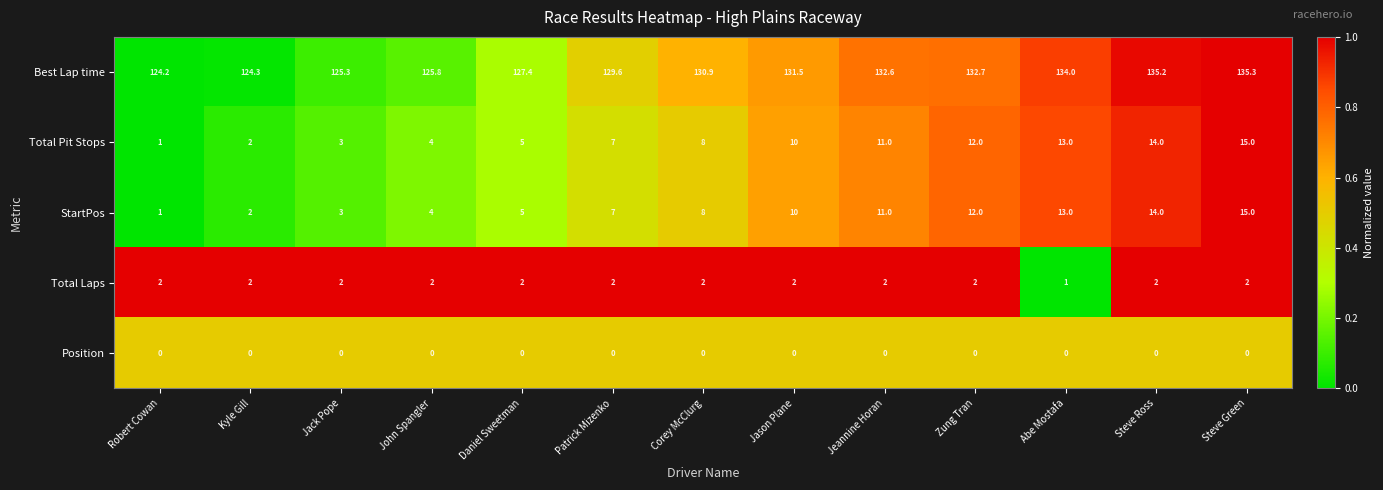

The value of Total Laps at Kyle Gill is 3.2. True or false?

False